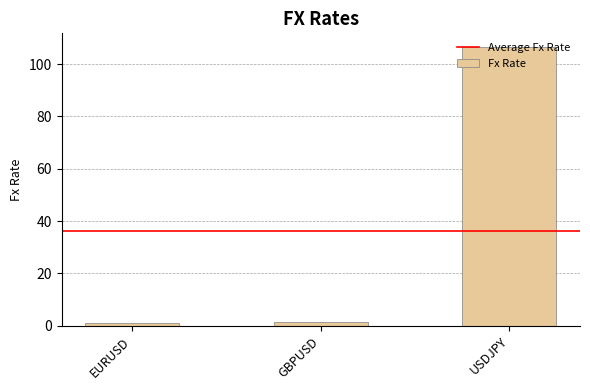

How many bars are there in total?

3